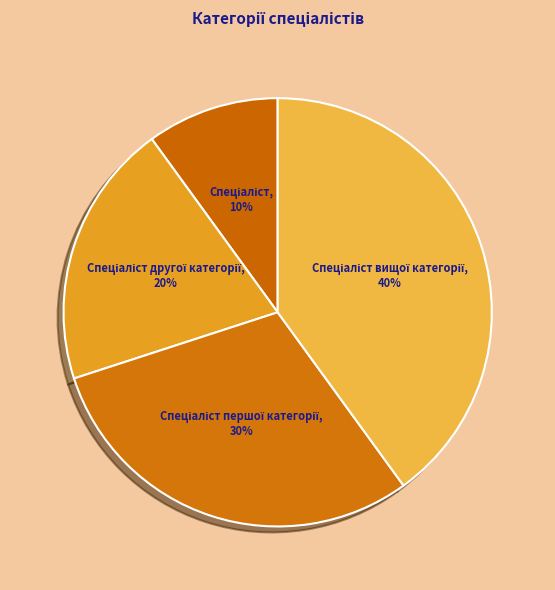

Is there any slice that represents more than half of the pie?

No